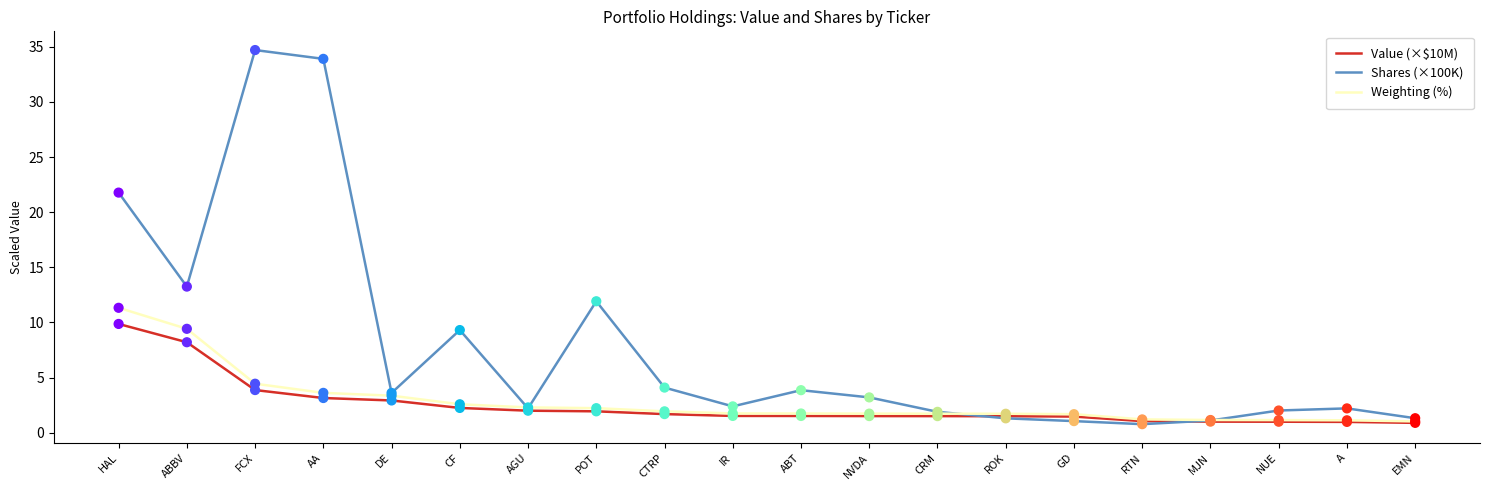

At how many categories does at least one series exceed 20?

3